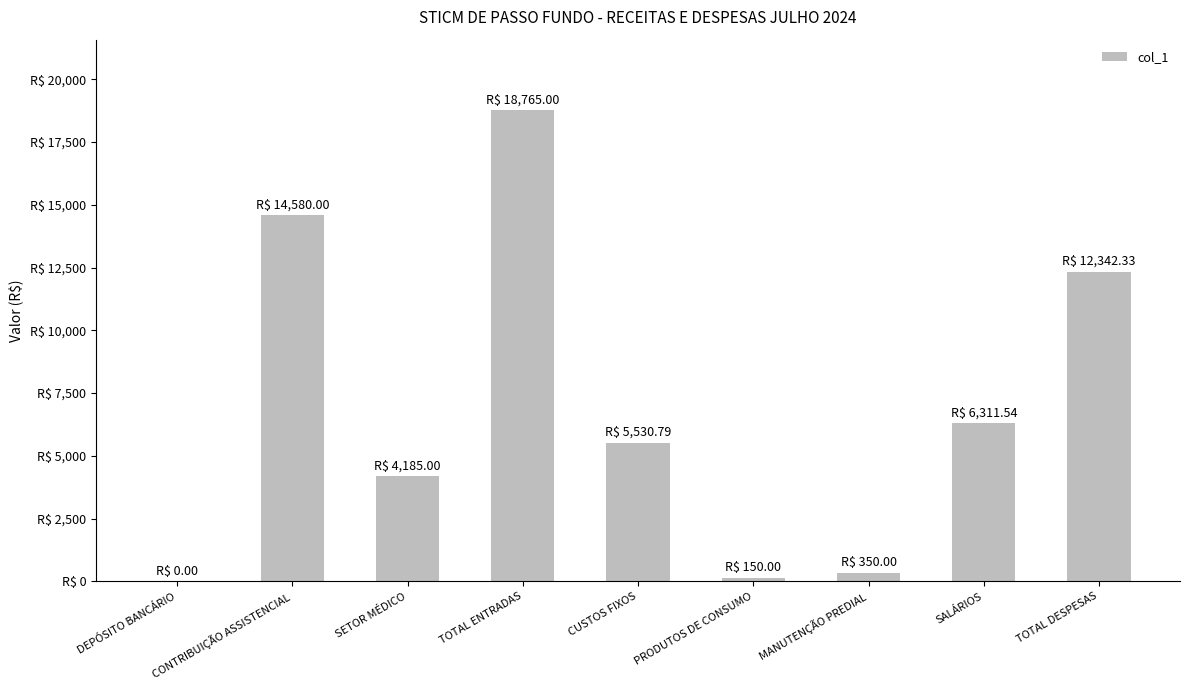

Rank the categories by value from highest to lowest.

TOTAL ENTRADAS, CONTRIBUIÇÃO ASSISTENCIAL, TOTAL DESPESAS, SALÁRIOS, CUSTOS FIXOS, SETOR MÉDICO, MANUTENÇÃO PREDIAL, PRODUTOS DE CONSUMO, DEPÓSITO BANCÁRIO